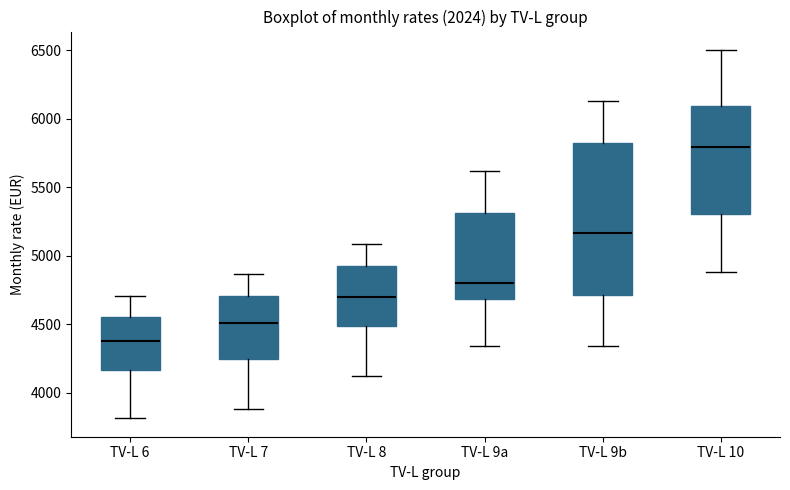

Reading left to right, read every box against the y-axis: the position of its median line, the range the box covers, and the ends of its whiskers. The values are not printed on the chart, so give them approximately, as read against the axis.

TV-L 6: median 4400, box 4150 to 4550, whiskers 3800 to 4700
TV-L 7: median 4500, box 4250 to 4700, whiskers 3900 to 4850
TV-L 8: median 4700, box 4500 to 4950, whiskers 4100 to 5100
TV-L 9a: median 4800, box 4700 to 5300, whiskers 4350 to 5600
TV-L 9b: median 5150, box 4700 to 5800, whiskers 4350 to 6150
TV-L 10: median 5800, box 5300 to 6100, whiskers 4900 to 6500